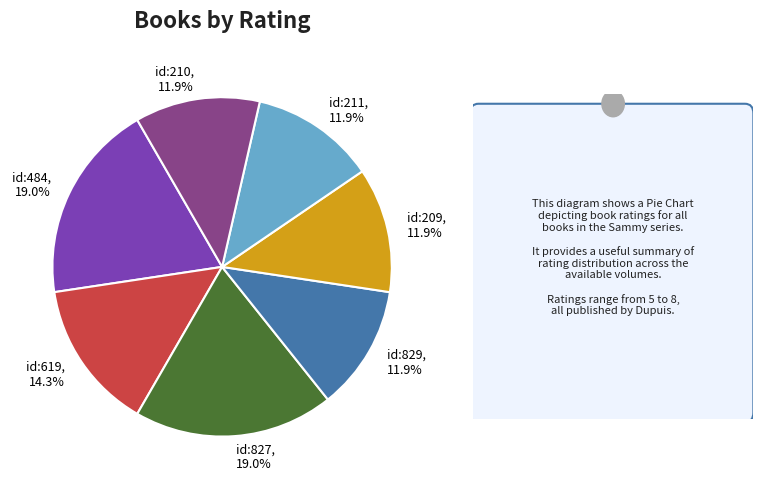

Is the sum of id:484 and id:827 greater than half?

No